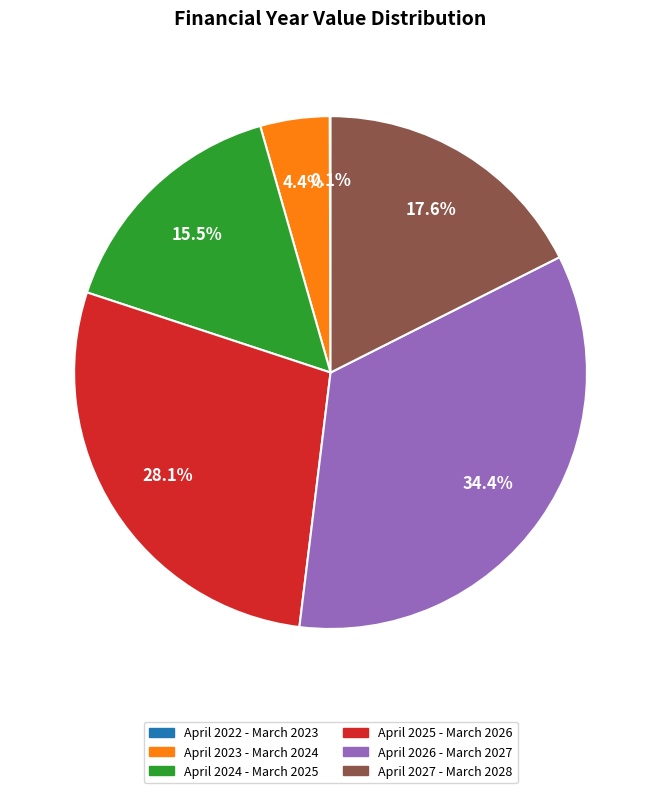

Is there a majority slice in this chart?

No